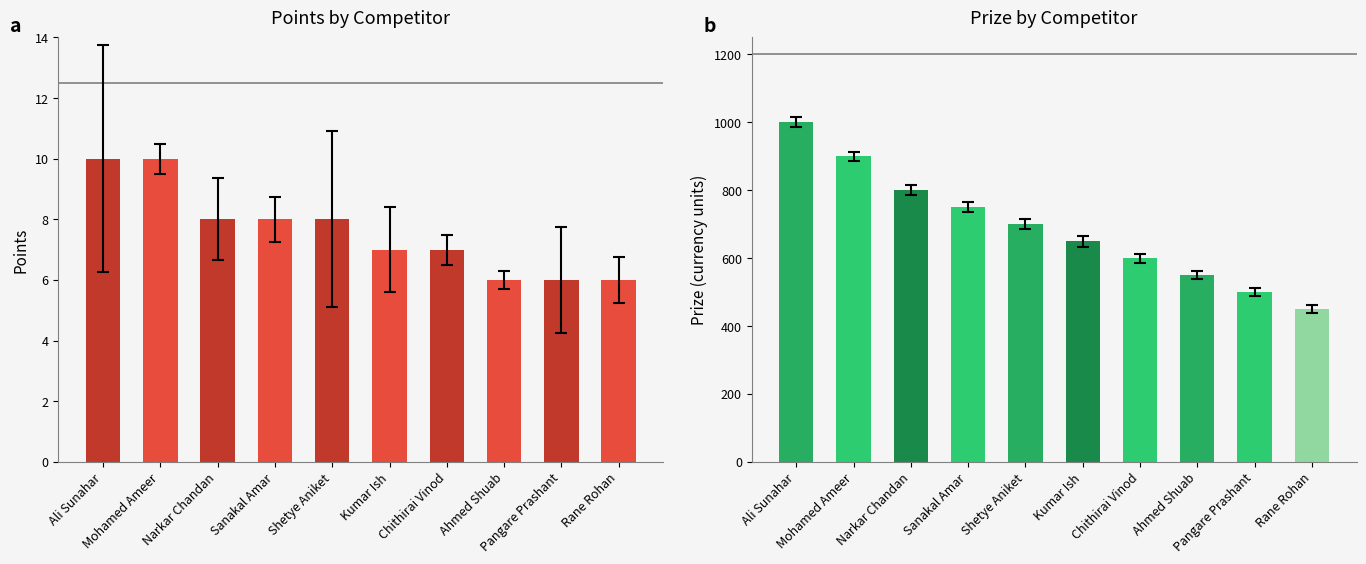

The value of Prize at Pangare Prashant is 265. True or false?

False